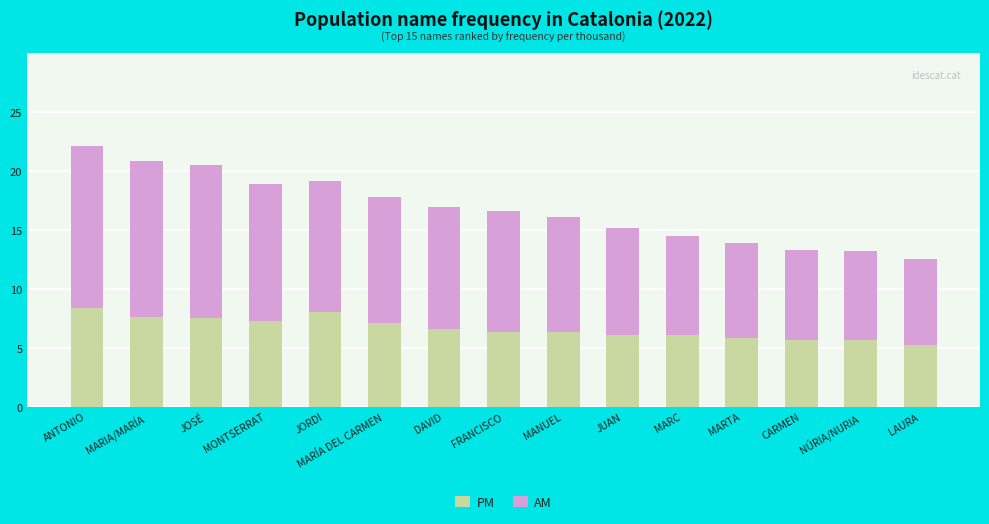

At which category is the sum across all series the highest?

ANTONIO